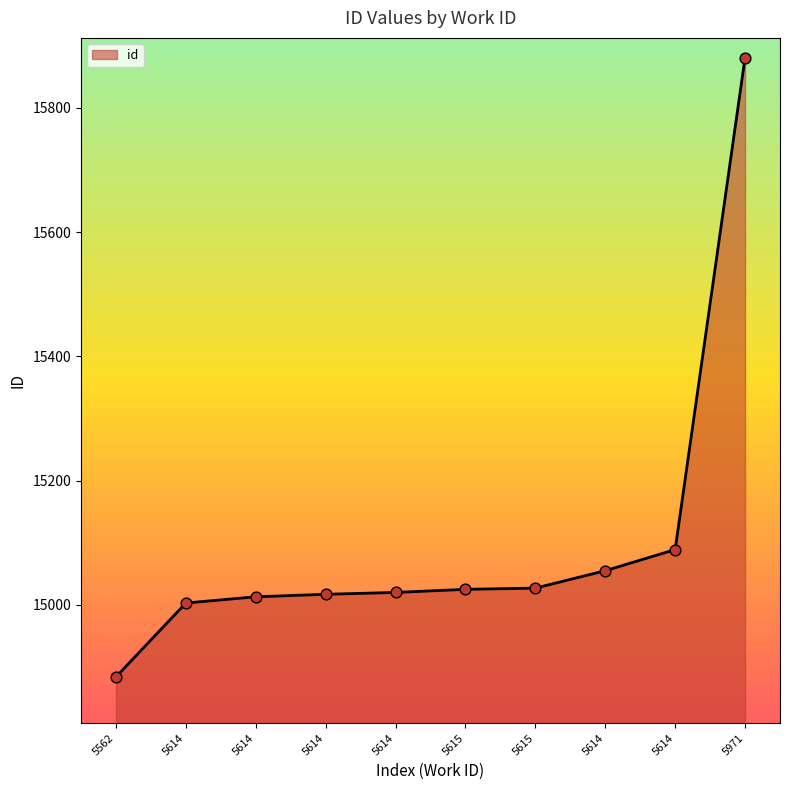

Approximately how many times larger is the value at 5614 compared to 5971?

1.0